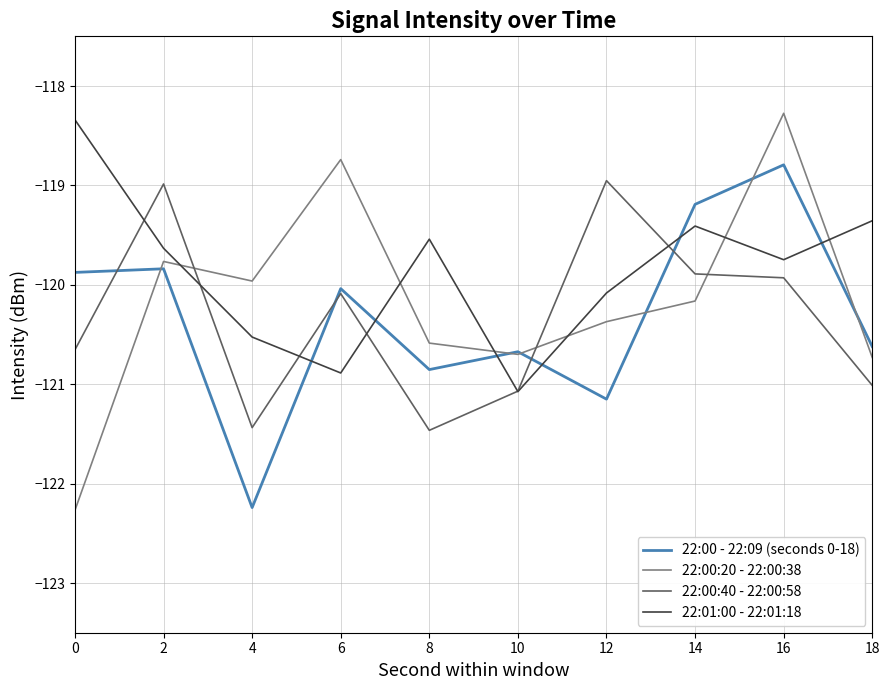

How many values in the 22:00 - 22:09 (seconds 0-18) series exceed -120?

4